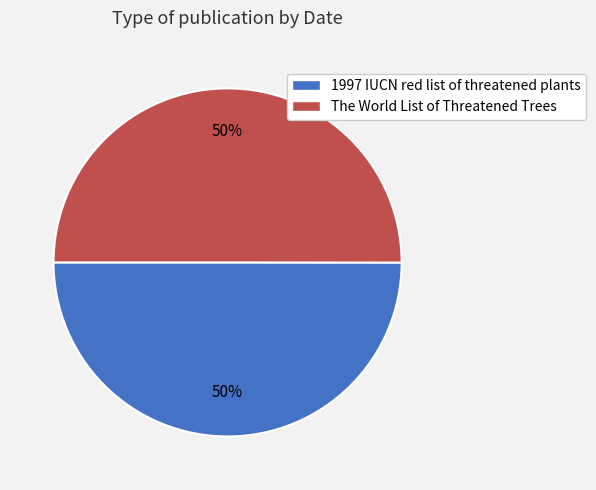

To the nearest percent, what percentage of the pie is 1997 IUCN red list of threatened plants?

50%